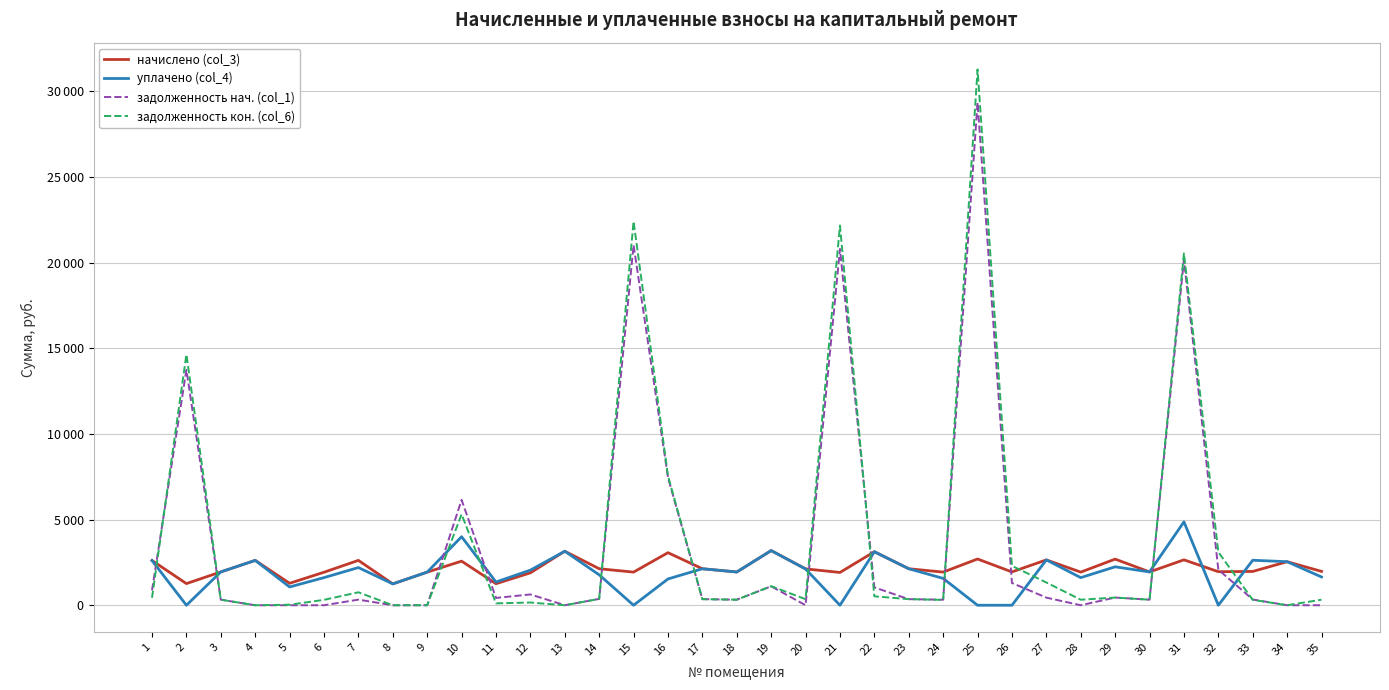

What is the approximate value of начислено (col_3) at 27?

2646.5